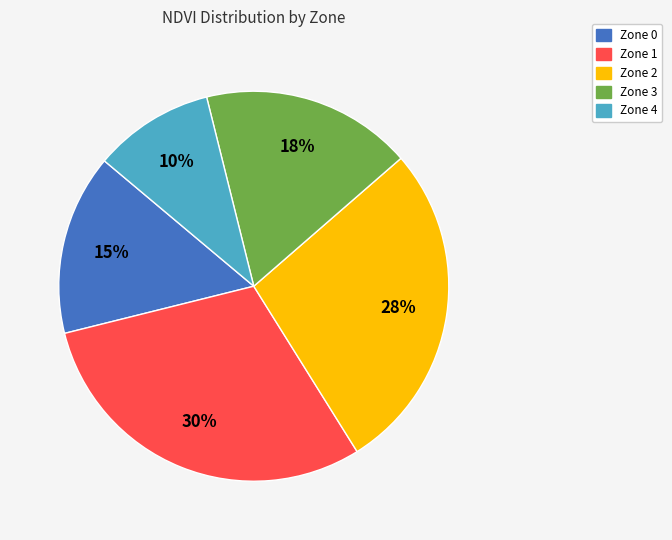

Do Zone 4 and Zone 0 together represent more than half of the pie?

No